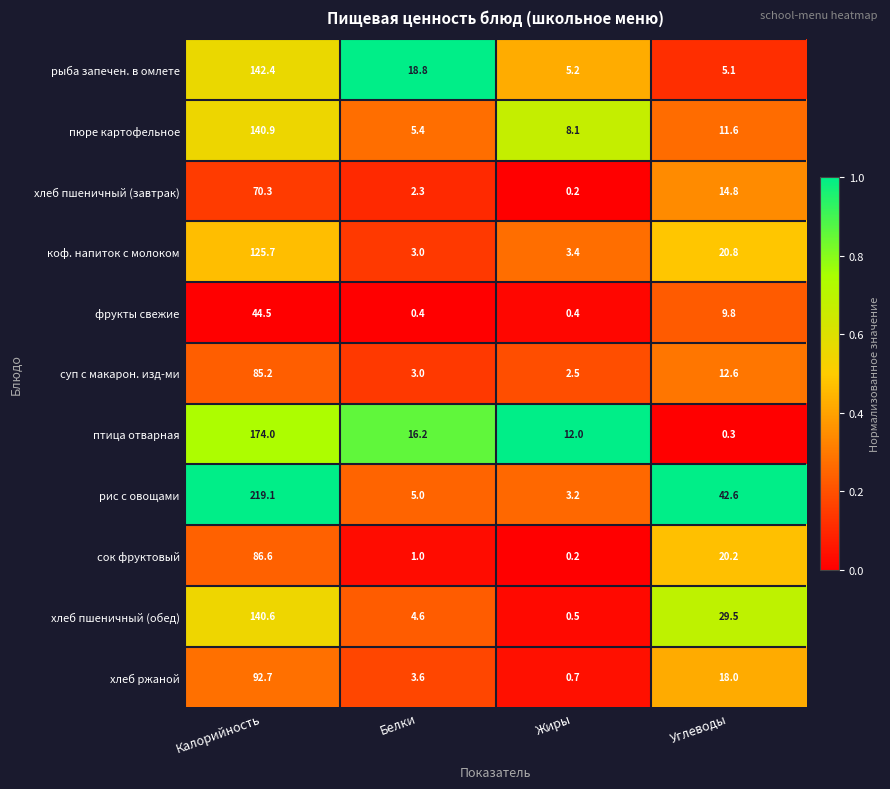

What is the spread (max minus min) of values at Белки?

18.4